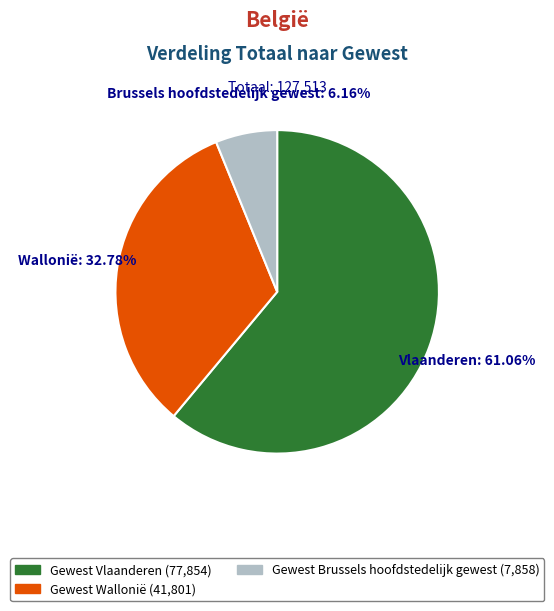

Combined, do Gewest Brussels hoofdstedelijk gewest and Gewest Vlaanderen account for over 50%?

Yes